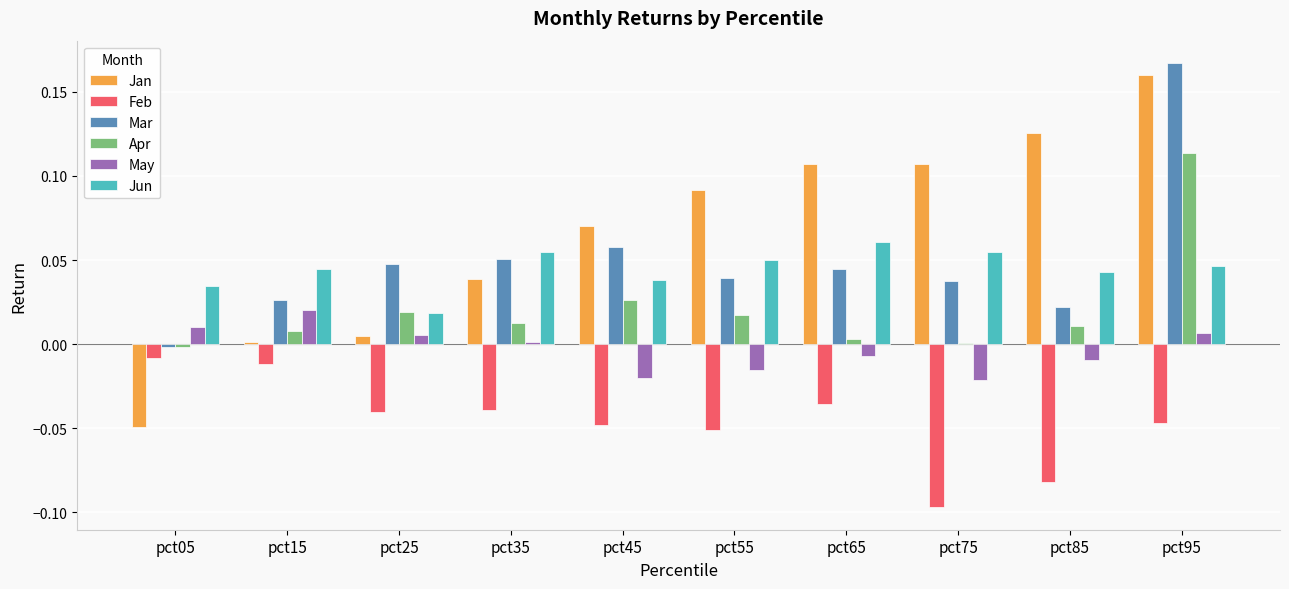

Which label corresponds to the largest value in the chart?

pct95